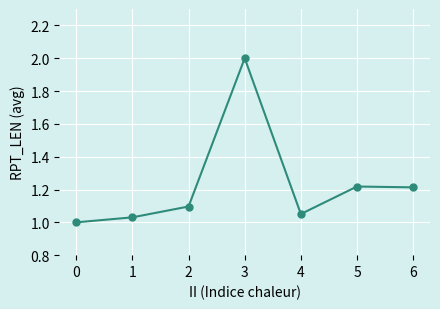

Is it true that the value at 3 is 2.0?

True